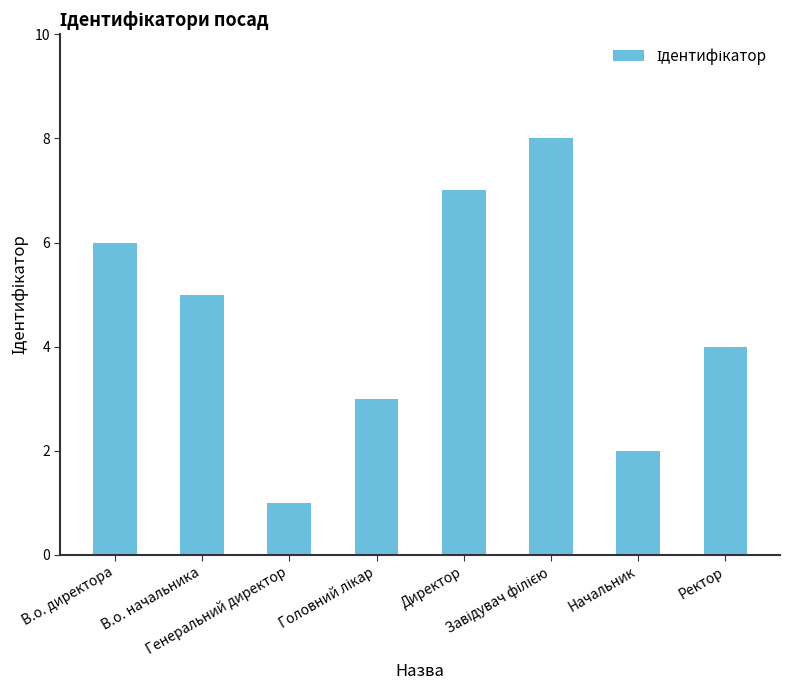

What is the maximum value shown in the chart?

8